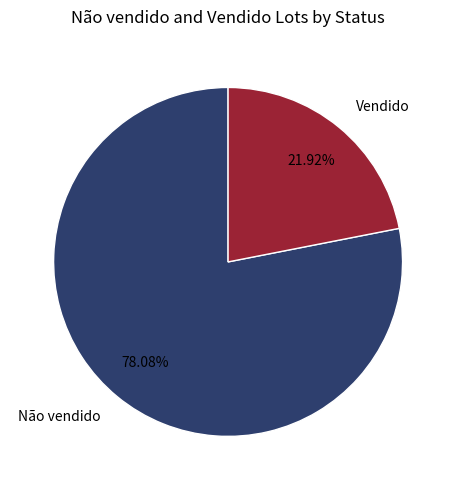

The Vendido slice represents 32% of the pie. True or false?

False